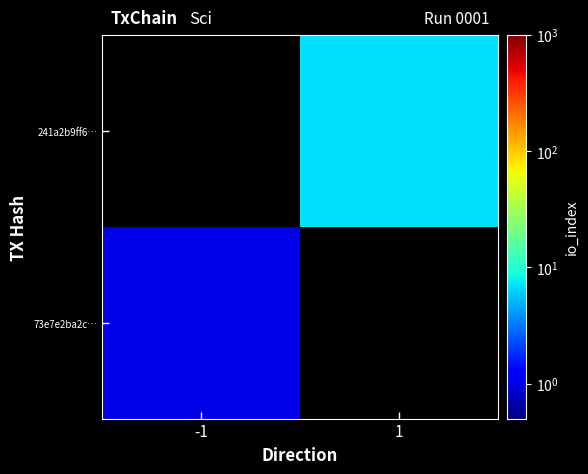

At how many categories does at least one series exceed 2?

1